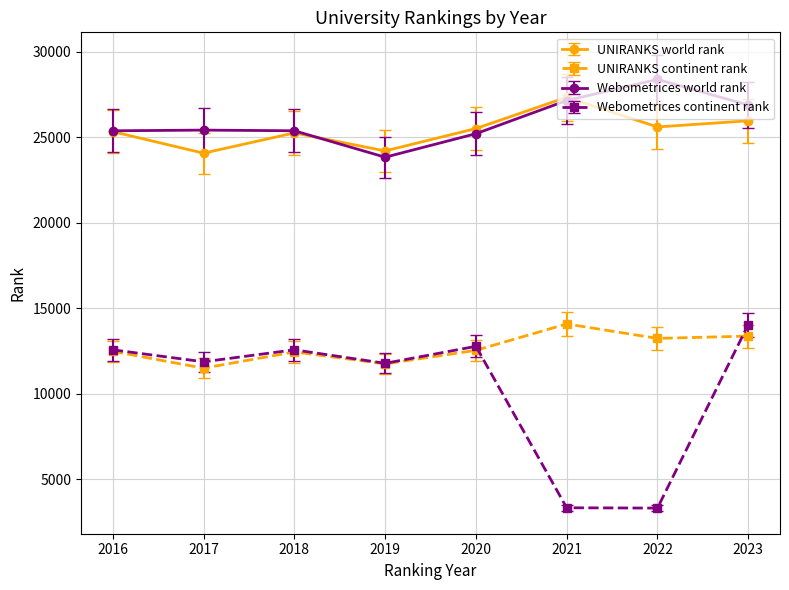

True or false: Webometrices continent rank has more than 0 points higher than both neighbors.

True